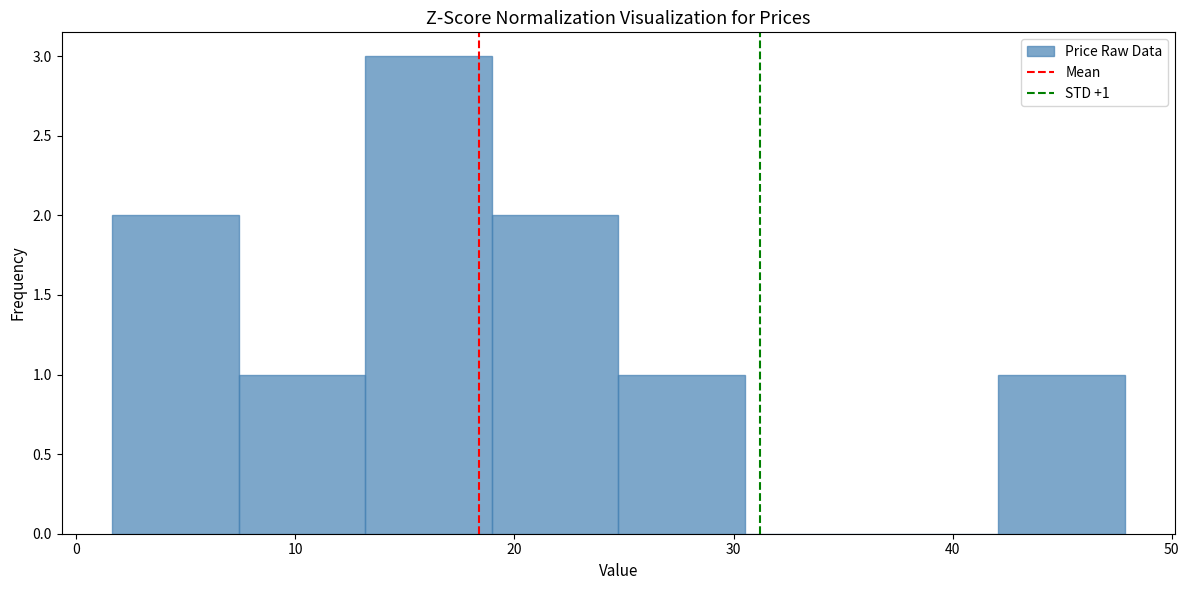

Which range on the x-axis has the tallest bar?

13 to 19